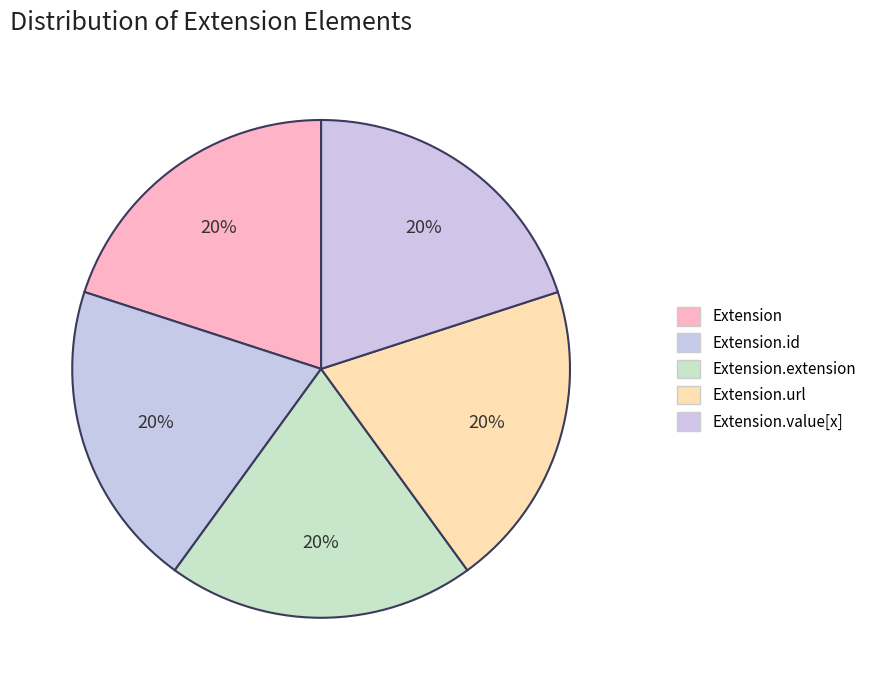

Does any single category account for the majority?

No